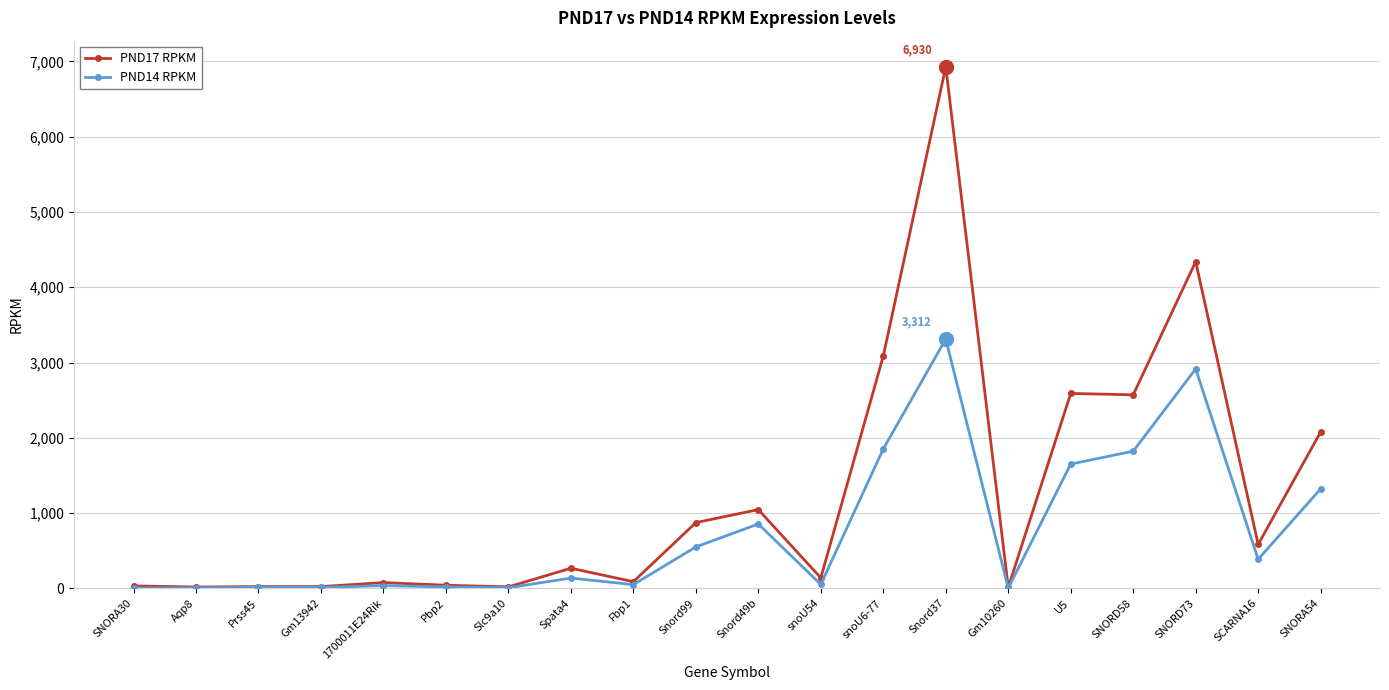

Rank the series by their maximum value, from lowest to highest.

PND14 RPKM, PND17 RPKM